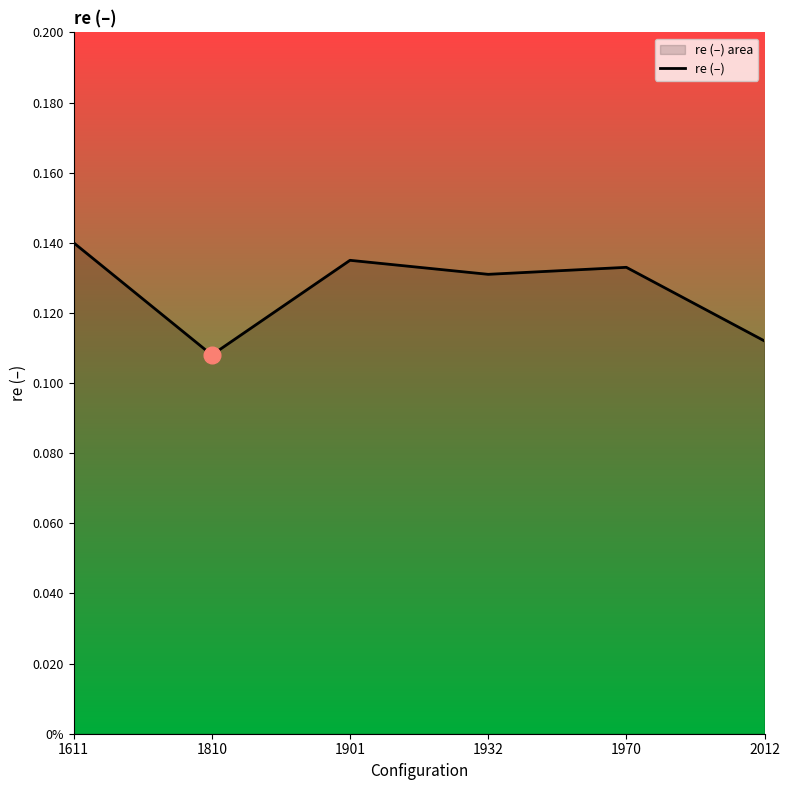

What is the maximum value shown in the chart?

0.1